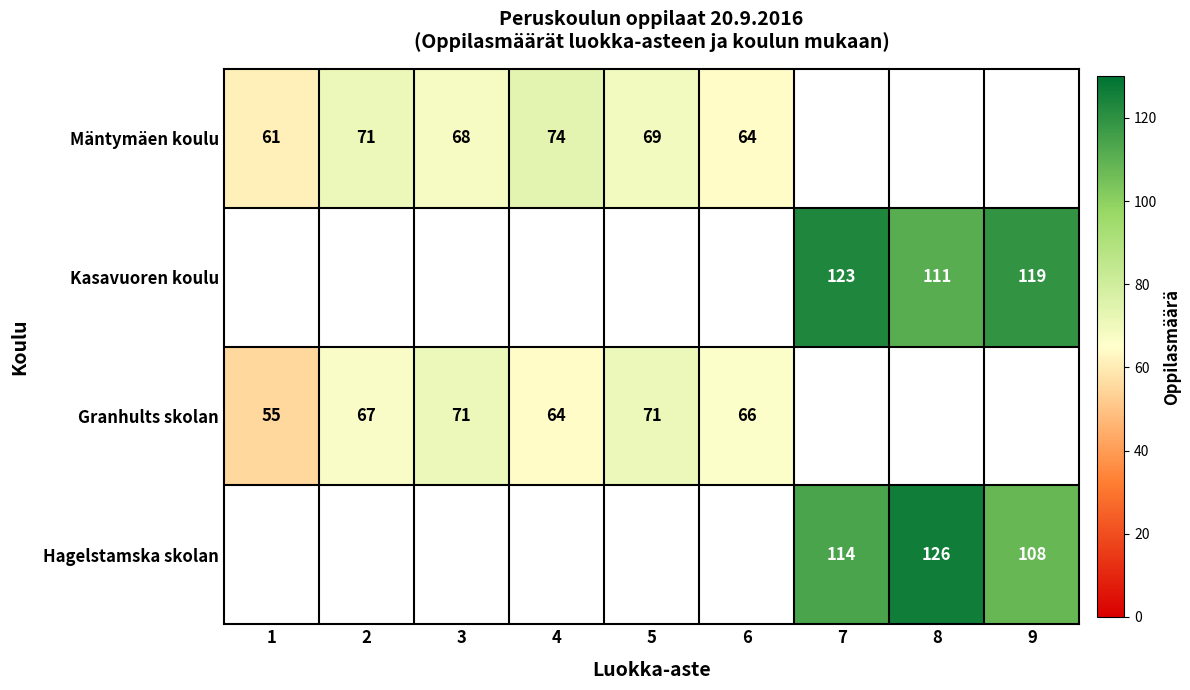

What is the sum of the Mäntymäen koulu values at 1 and 4?

135